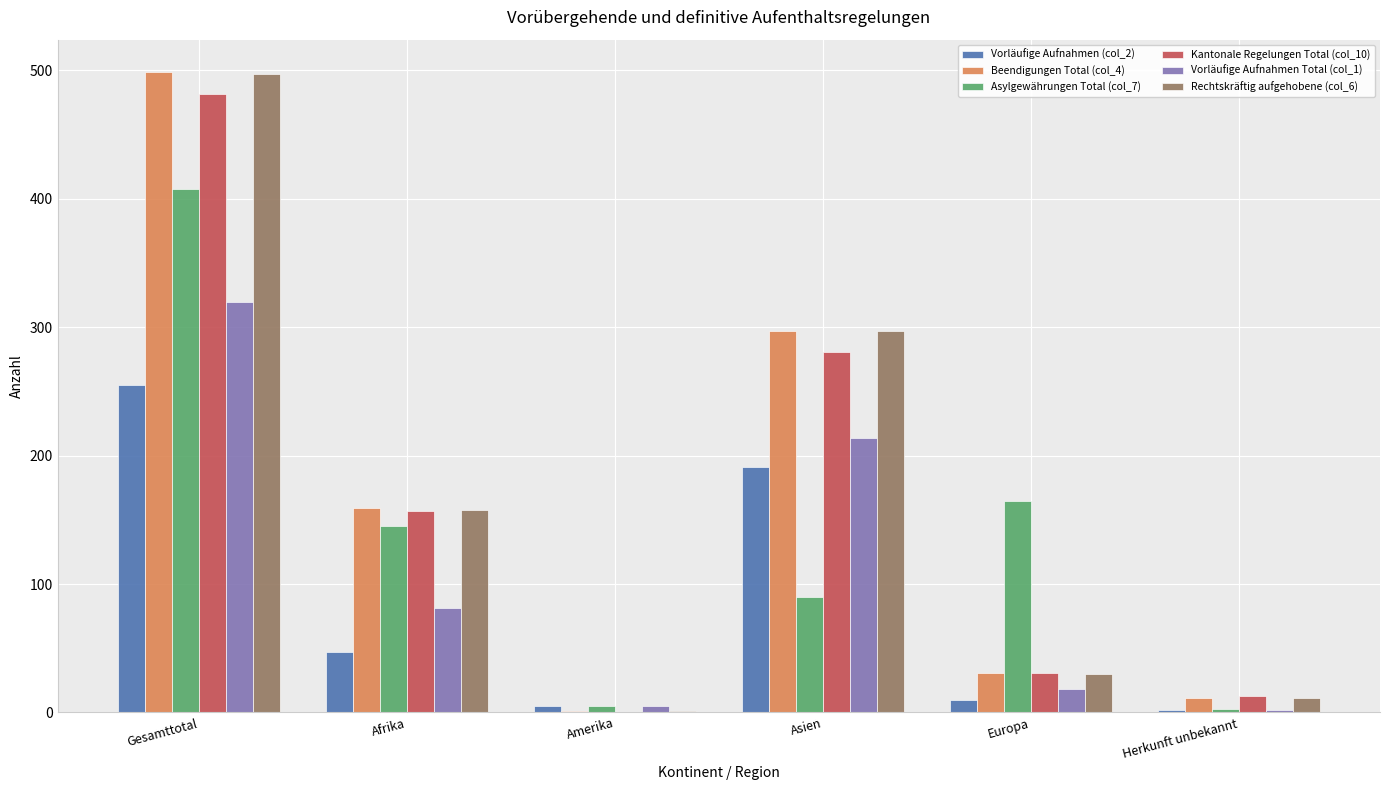

What is the difference between the Beendigungen Total (col_4) values at Amerika and Gesamttotal?

498